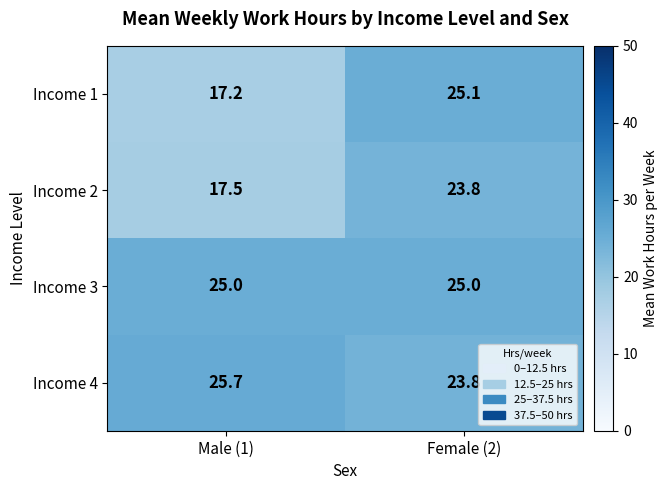

What is the sum of the Income 1 values at Female (2) and Male (1)?

42.3